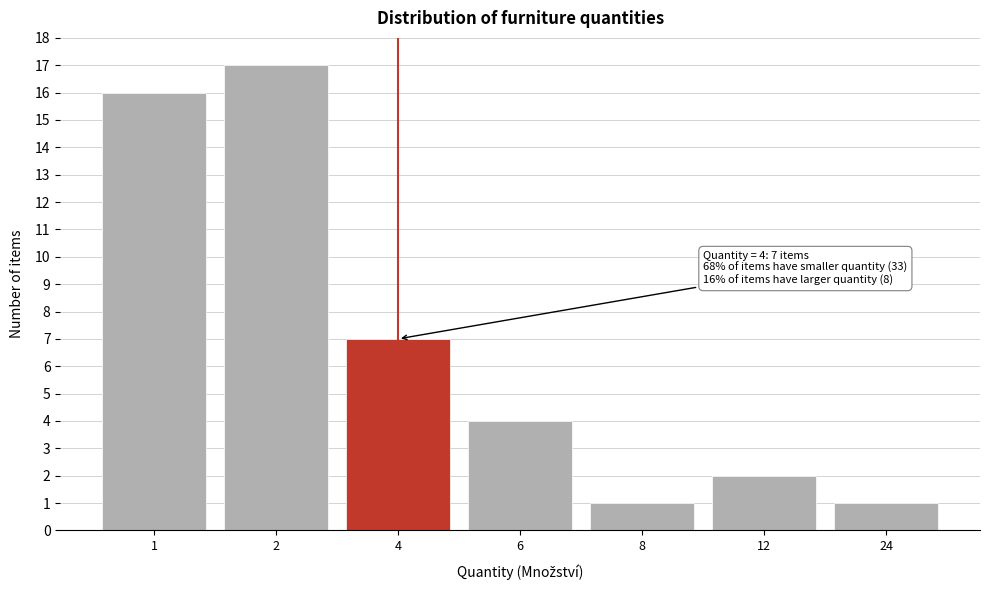

Reading left to right, extract all data points from this chart.

16	17	7	4	1	2	1